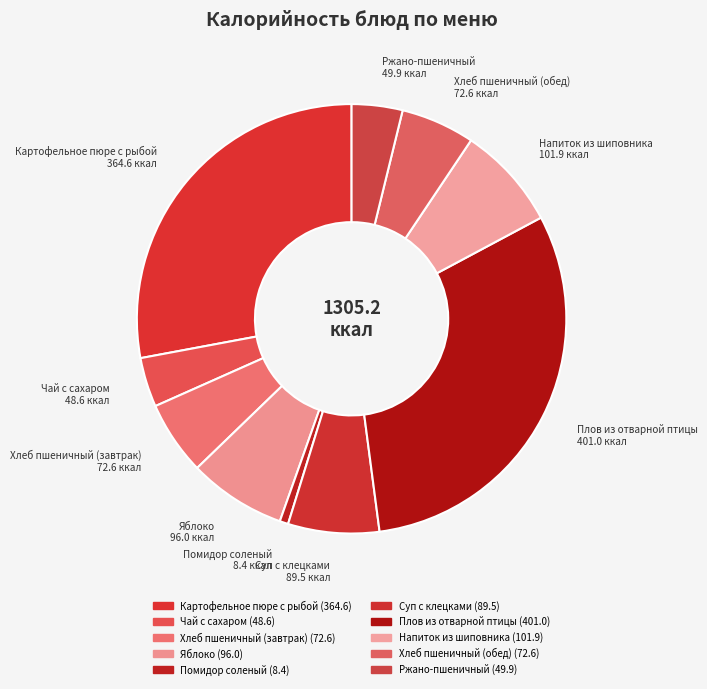

Count the number of slices in the pie.

10